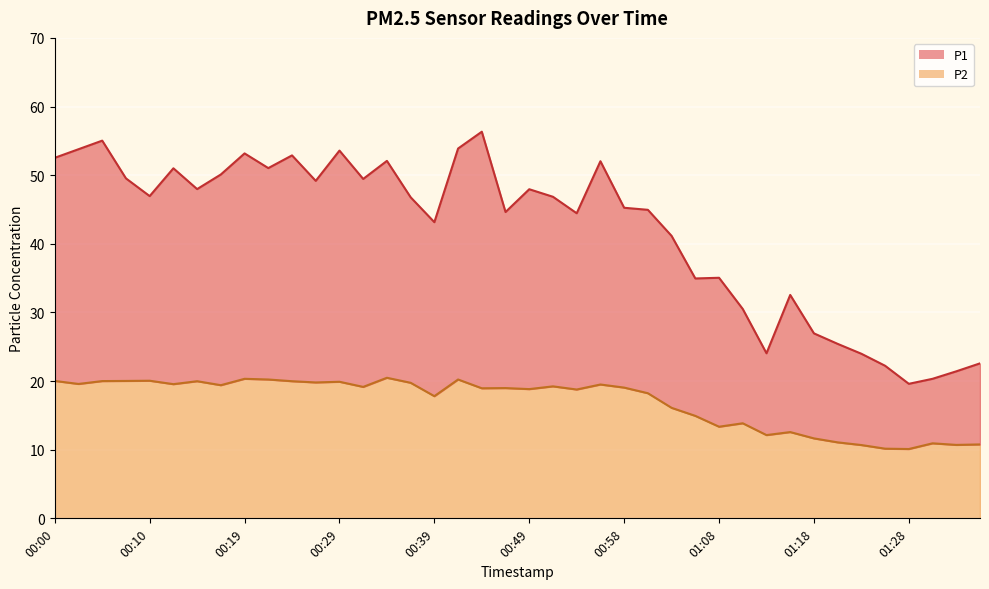

Which series has the largest range (max minus min)?

P1